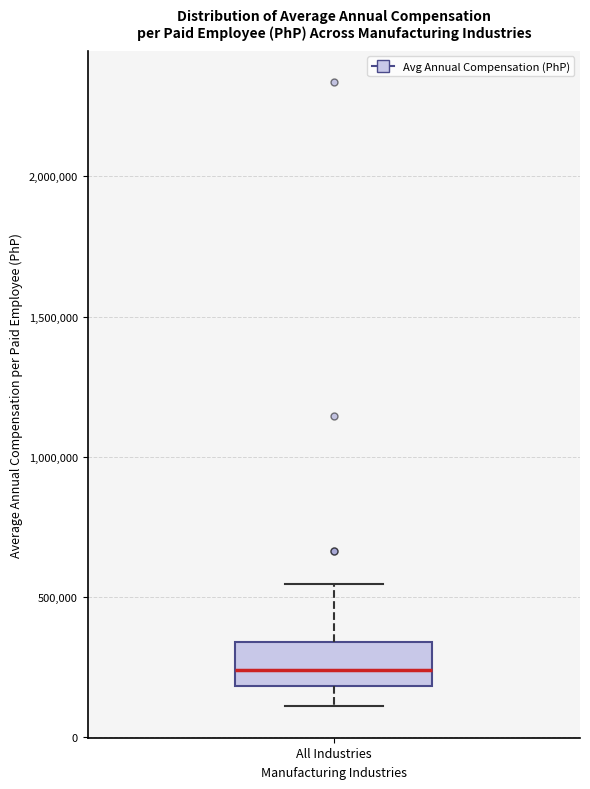

Where does the lower whisker of the box for All Industries end on the y-axis? The values are not printed on the chart, so give them approximately, as read against the axis.

100000